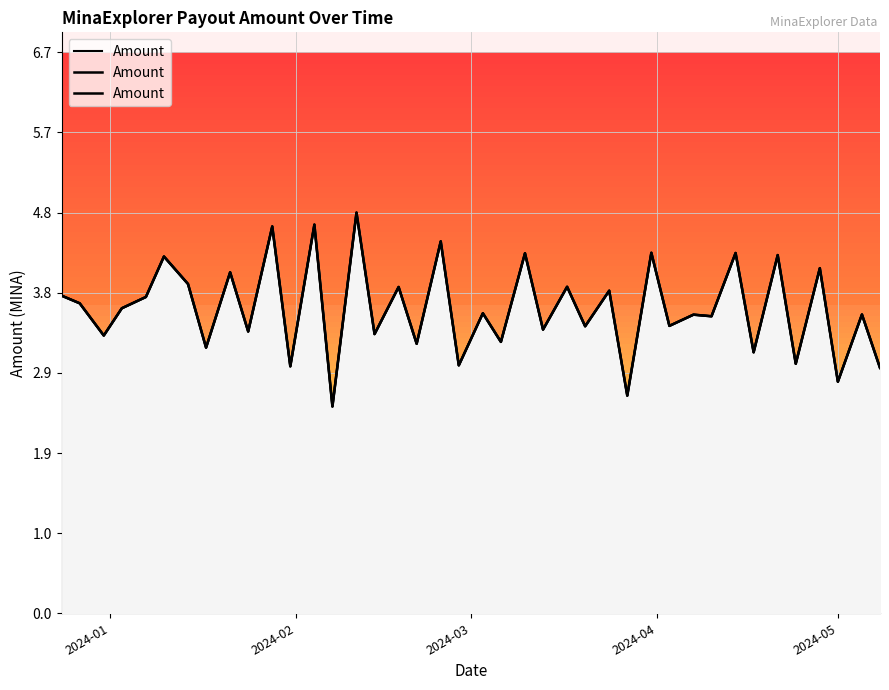

What is the average value?

3.6